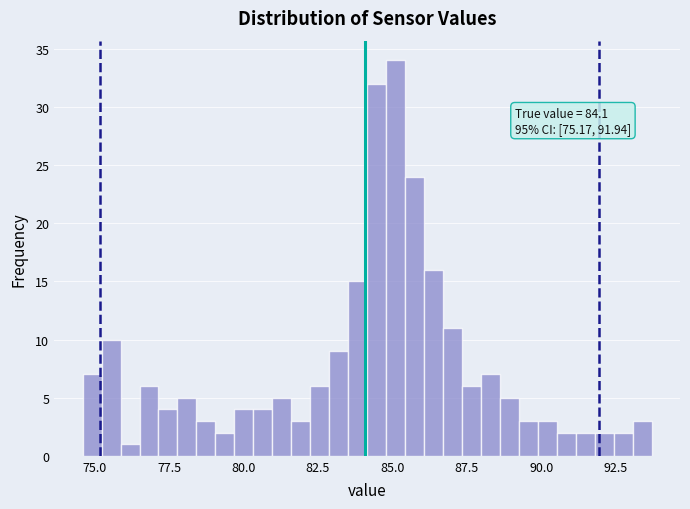

Around what value on the x-axis is the tallest bar? Give the approximate position of its centre, as read against the axis.

85.0